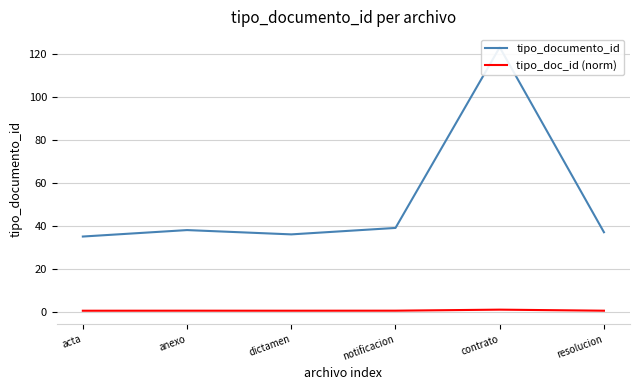

What is the sum of the tipo_documento_id values at acta and contrato?

158.0